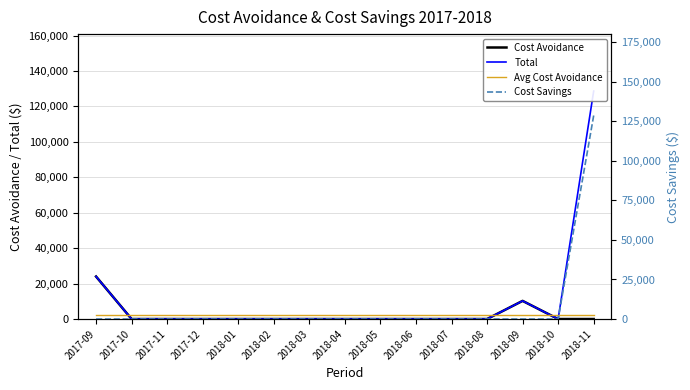

What is the approximate value of Avg Cost Avoidance at 2018-09?

2282.4